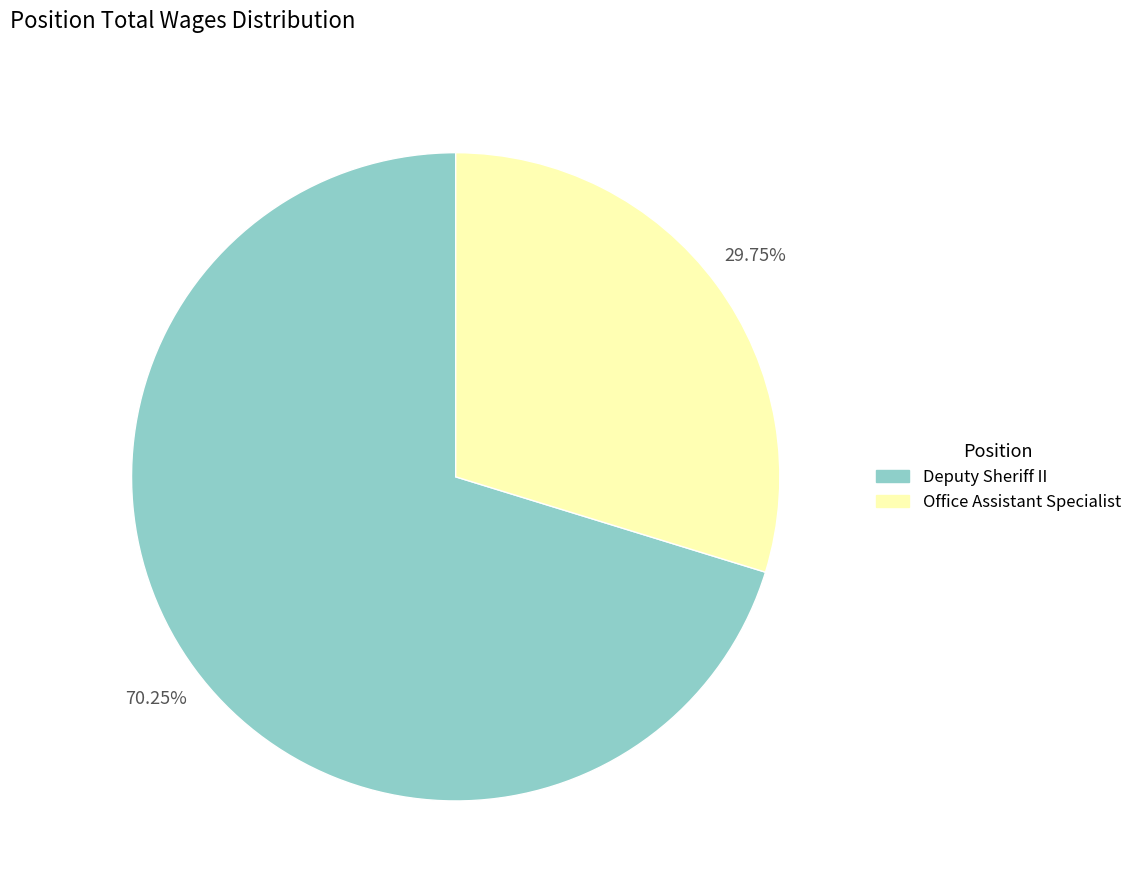

Approximately how many times larger is the value at Deputy Sheriff II compared to Office Assistant Specialist?

2.4